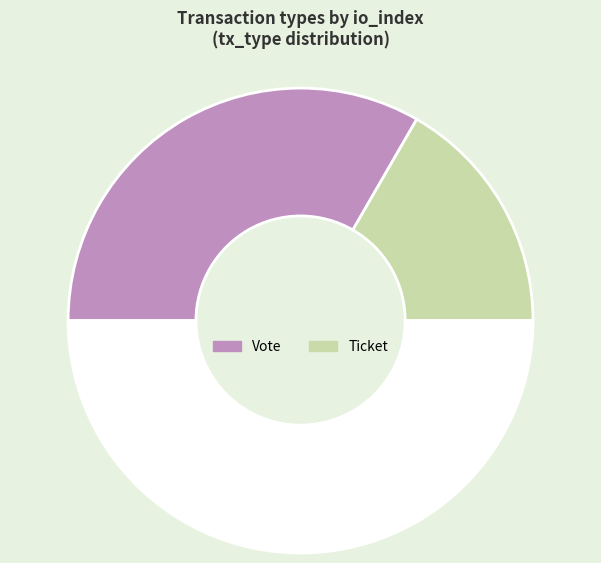

Which category has the smallest portion of the pie?

Ticket